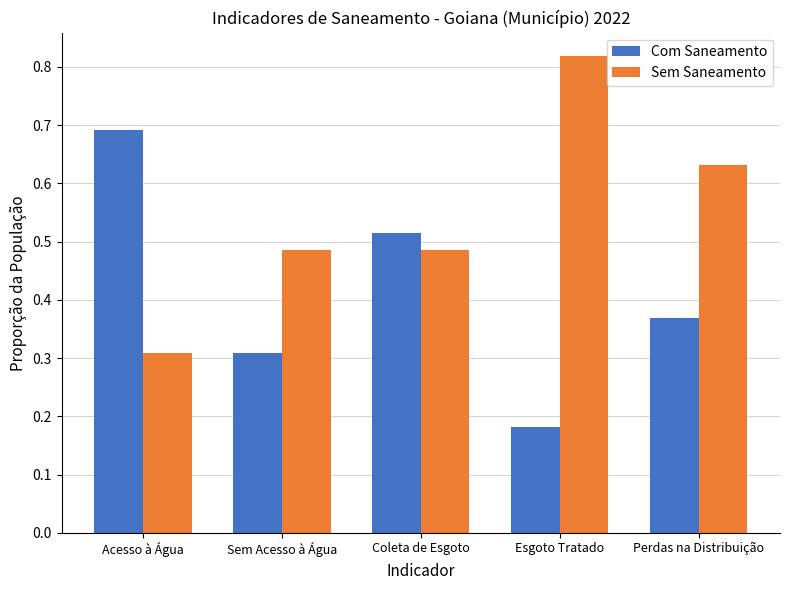

Which category has the lowest value in the Sem Saneamento series?

Acesso à Água